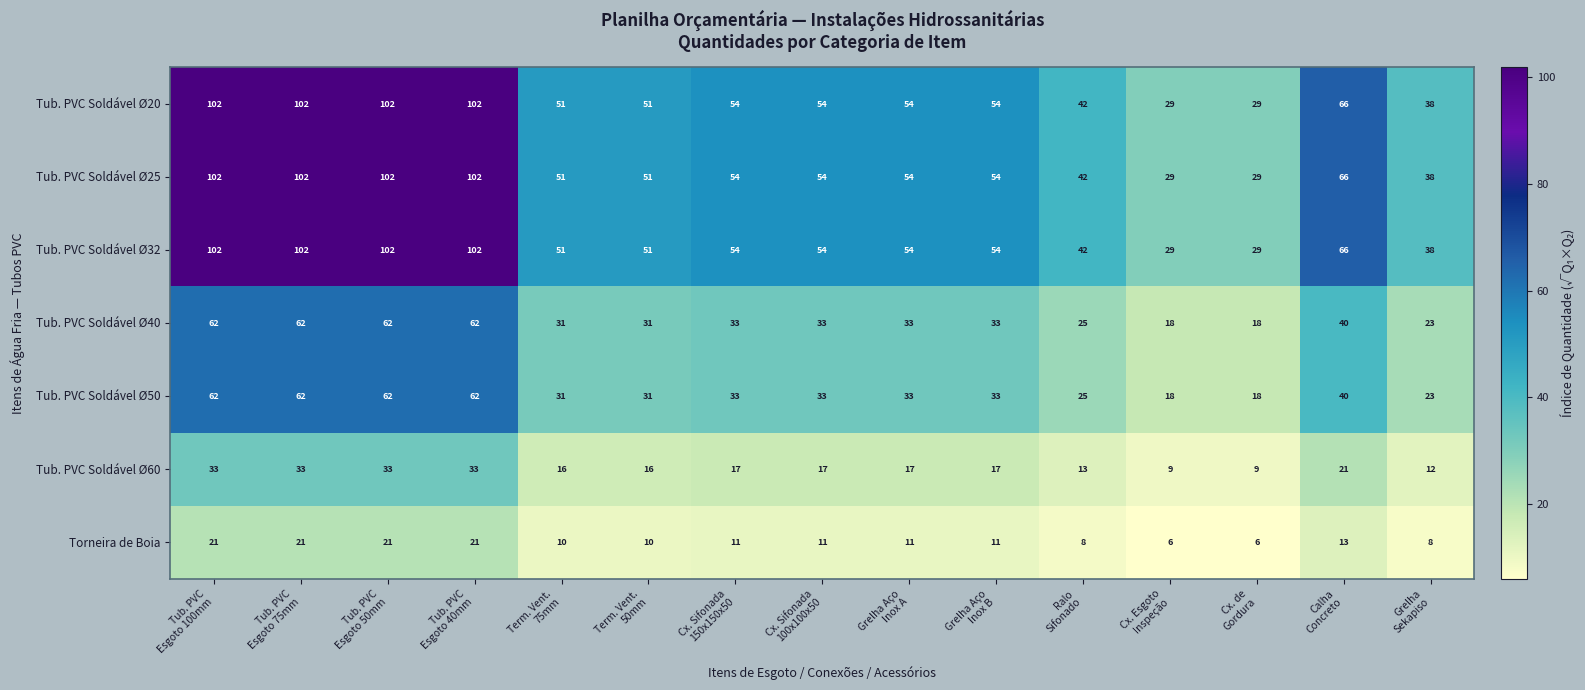

How many Torneira de Boia values are between 8 and 21?

13